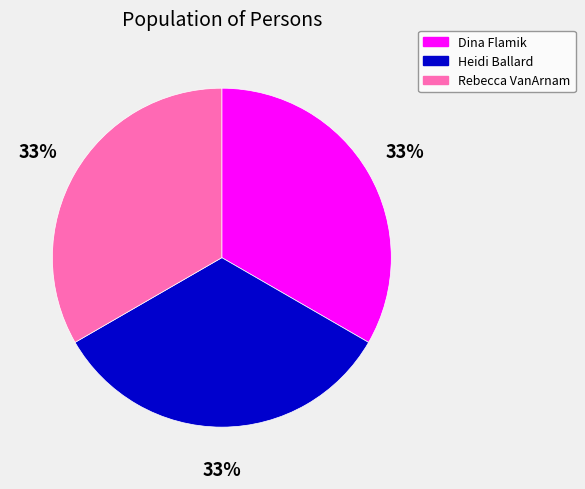

The Rebecca VanArnam slice represents 33% of the pie. True or false?

True